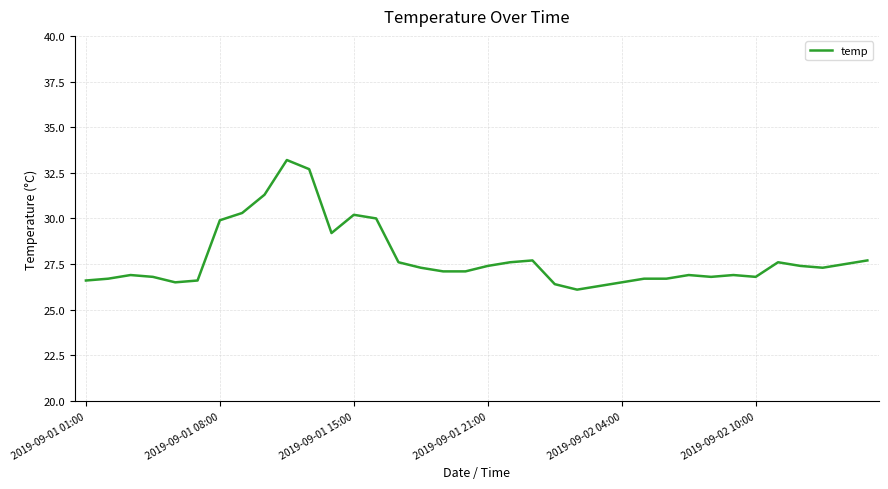

Is this an area chart (filled region under the line)?

No